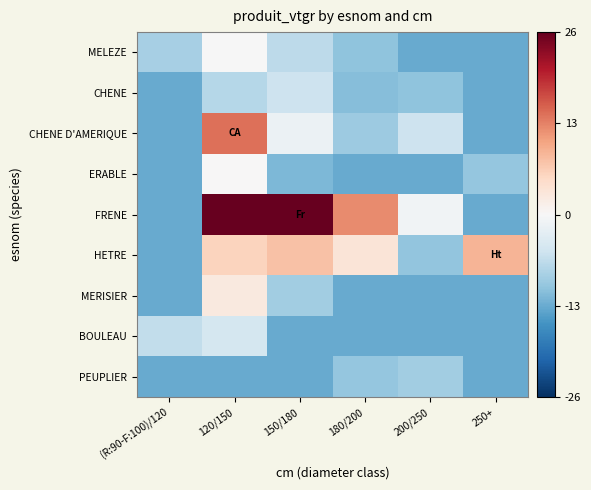

At which category is the sum across all series the highest?

120/150